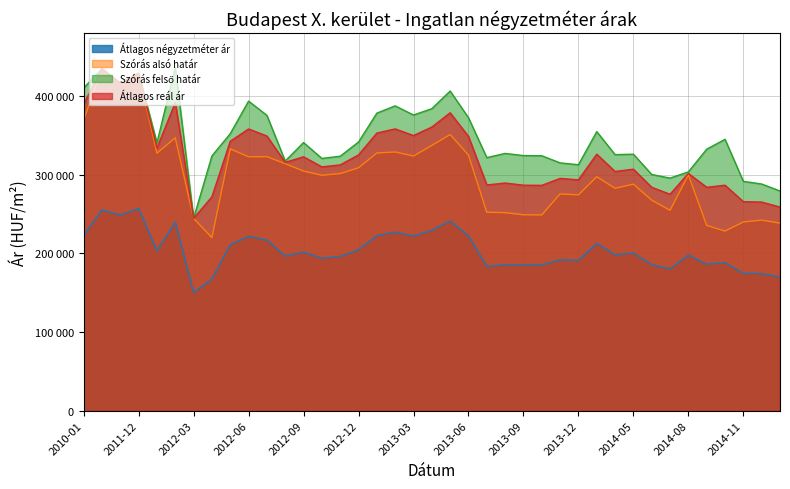

What is the spread (max minus min) of values at 2013-10?

138759